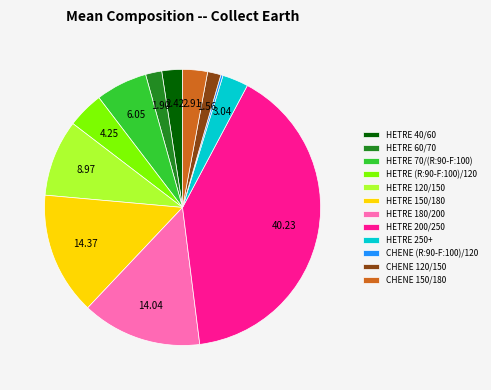

Combined, do HETRE (R:90-F:100)/120 and HETRE 70/(R:90-F:100) account for over 50%?

No